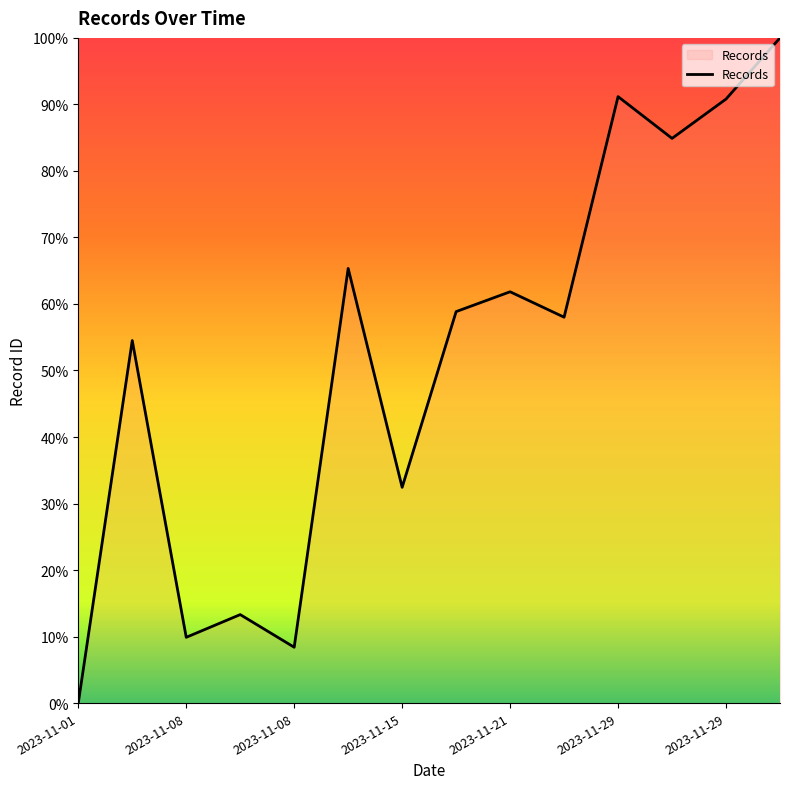

Reading left to right, list all the values displayed in this chart.

0.0	0.5	0.1	0.1	0.1	0.7	0.3	0.6	0.6	0.6	0.9	0.8	0.9	1.0